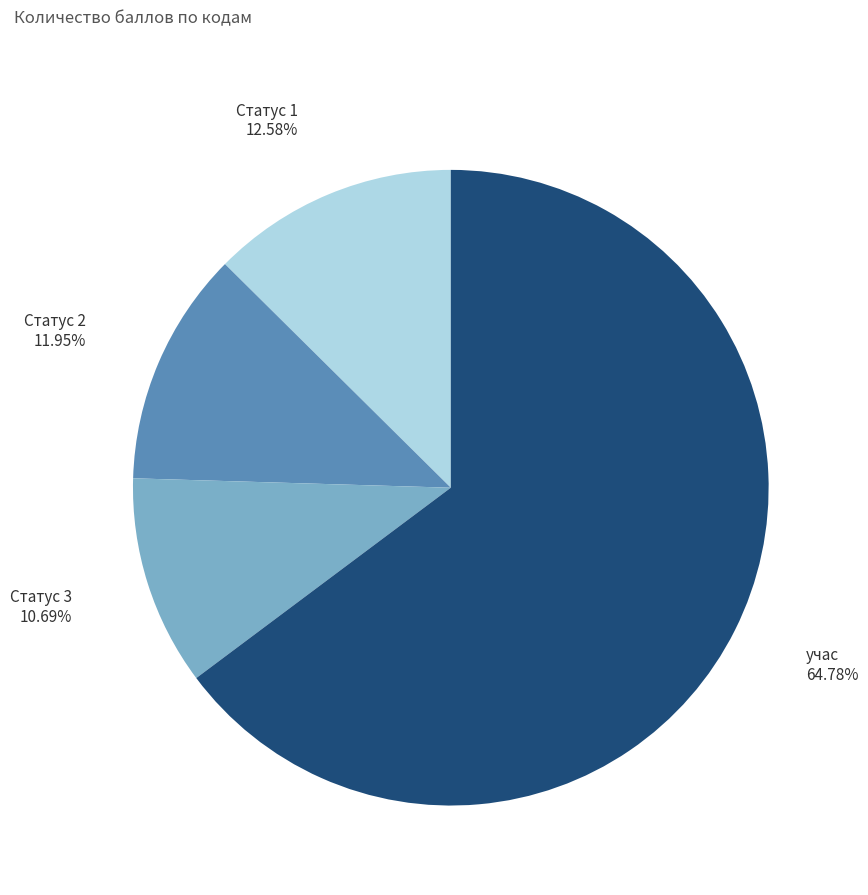

Which has a higher value, Статус 3 or Статус 2?

Статус 2